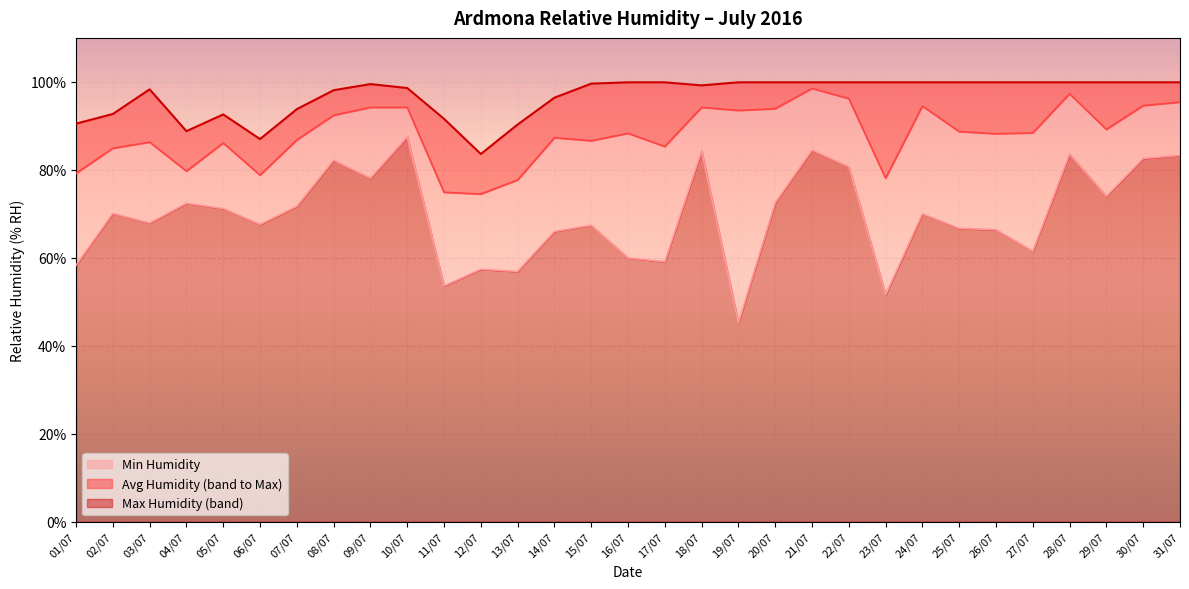

List the series in order of their peak value, lowest first.

Min Humidity, Avg Humidity, Max Humidity